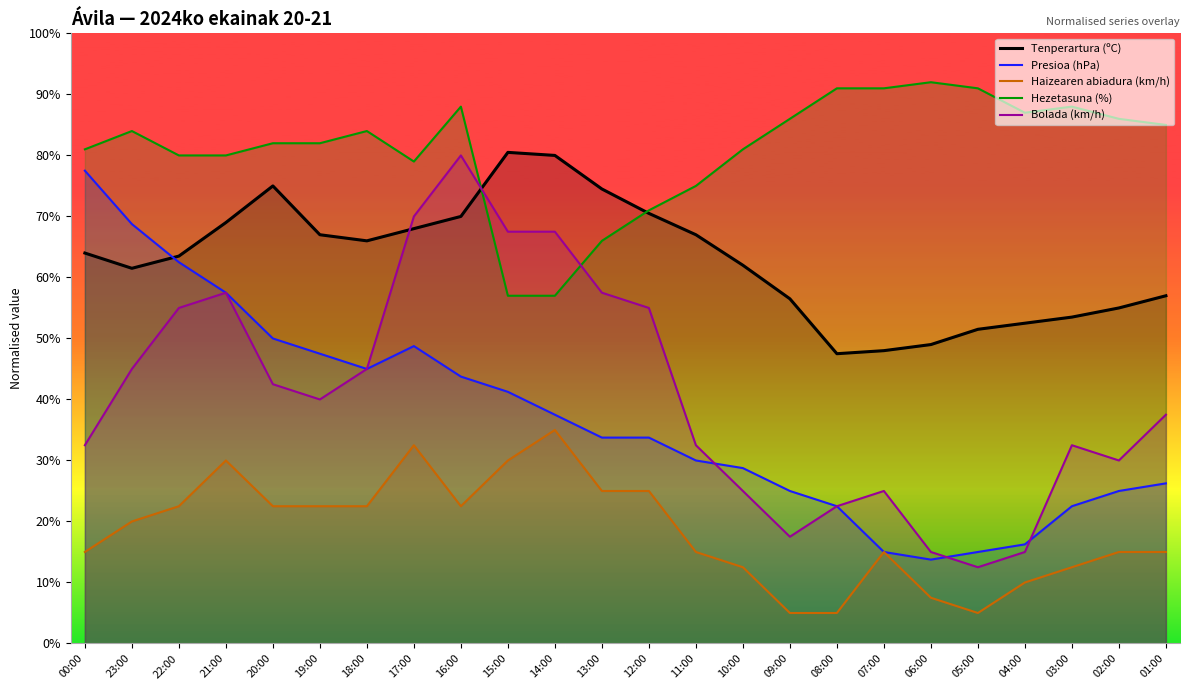

True or false: Haizearen abiadura (km/h) and Hezetasuna (%) intersect in this chart.

False